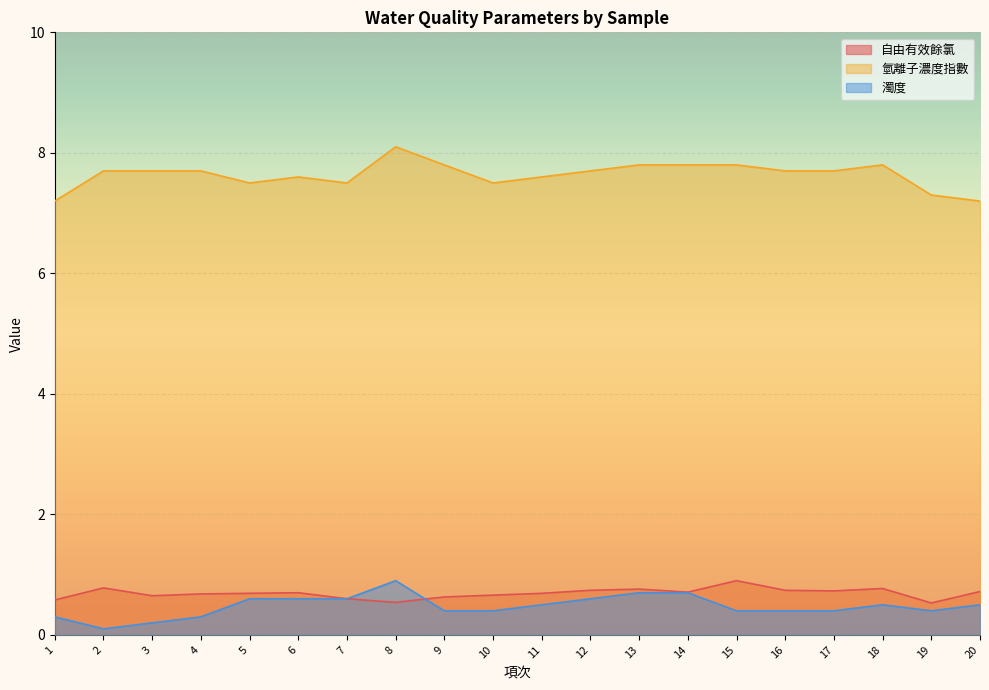

Reading right to left, what are all the values shown in this chart?

自由有效餘氯: 0.7	0.5	0.8	0.7	0.7	0.9	0.7	0.8	0.7	0.7	0.7	0.6	0.5	0.6	0.7	0.7	0.7	0.7	0.8	0.6
氫離子濃度指數: 7.2	7.3	7.8	7.7	7.7	7.8	7.8	7.8	7.7	7.6	7.5	7.8	8.1	7.5	7.6	7.5	7.7	7.7	7.7	7.2
濁度: 0.5	0.4	0.5	0.4	0.4	0.4	0.7	0.7	0.6	0.5	0.4	0.4	0.9	0.6	0.6	0.6	0.3	0.2	0.1	0.3